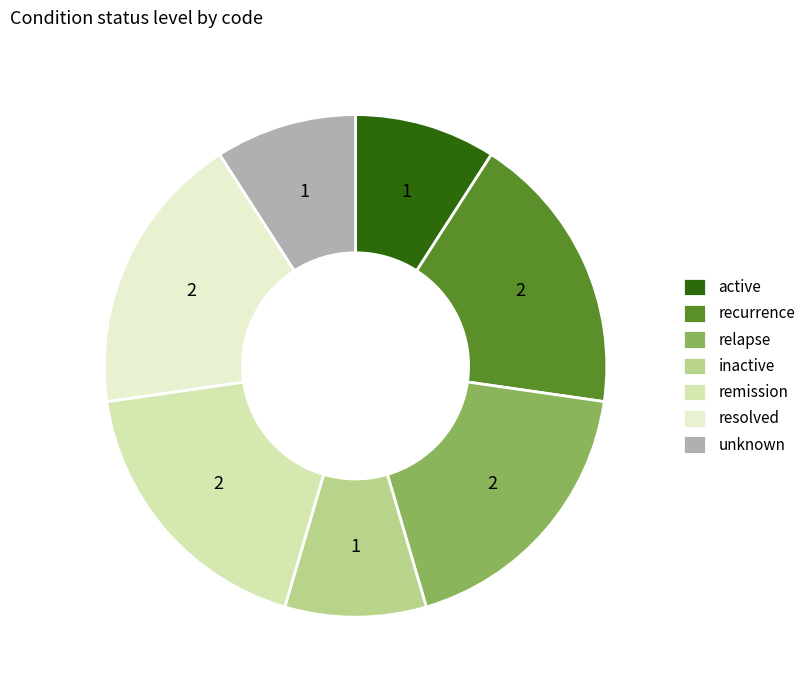

How many segments does this pie chart have?

7